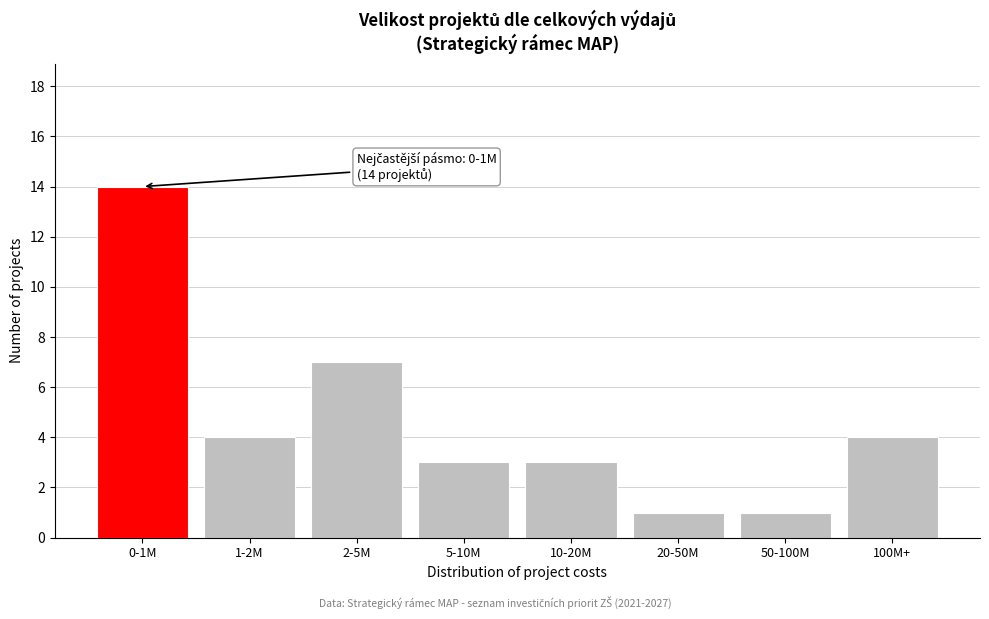

Reading left to right, what are all the values shown in this chart?

14	4	7	3	3	1	1	4